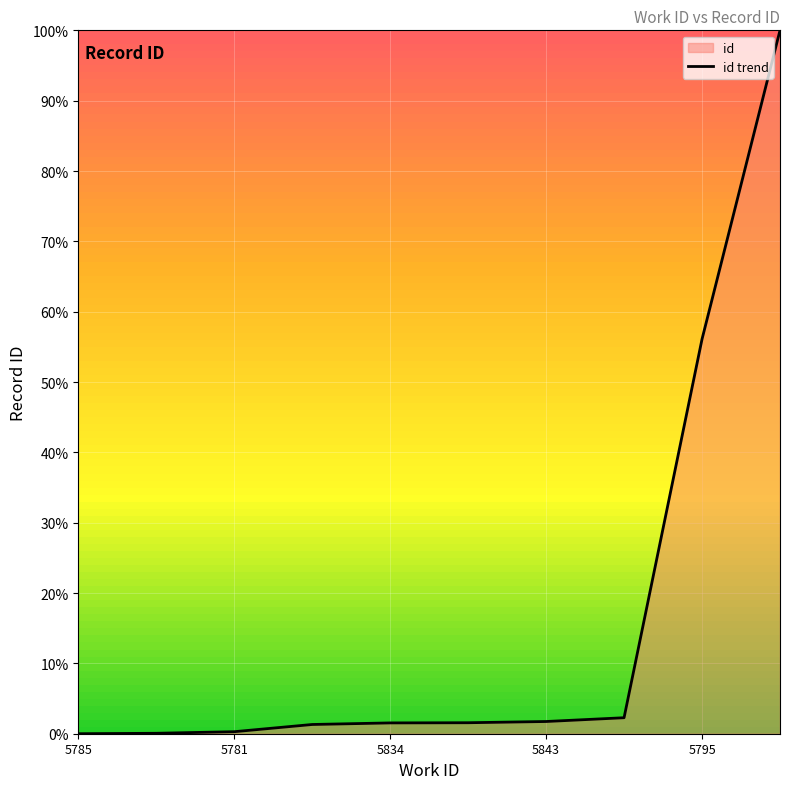

What is the average value?

16.5